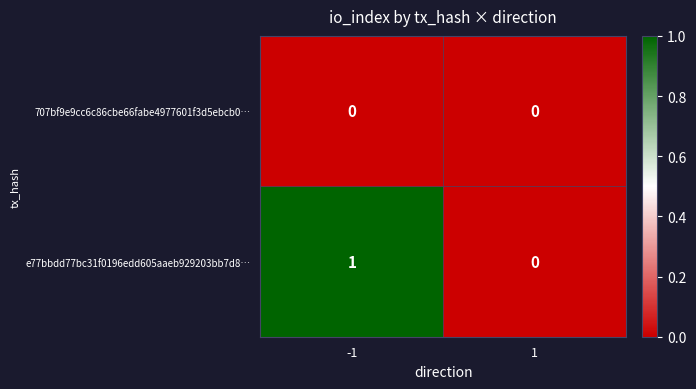

The value of e77bbdd77bc31f0196edd605aaeb929203bb7d8… at 1 is 0. True or false?

True